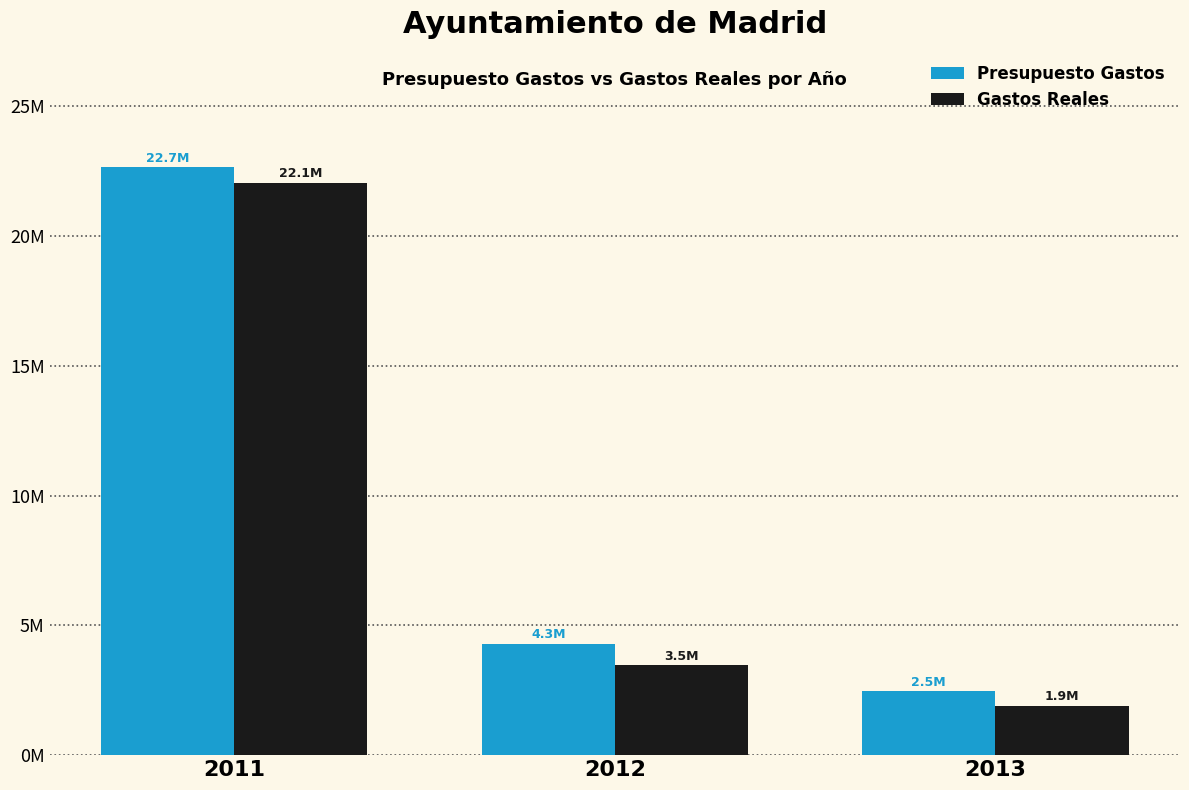

Which series has the largest range (max minus min)?

Presupuesto Gastos